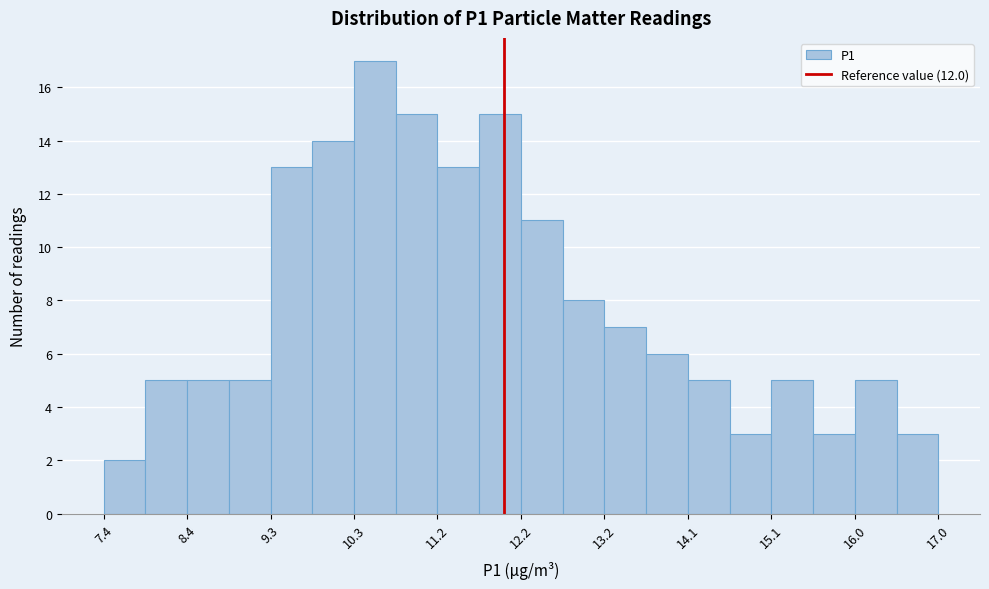

Reading left to right, transcribe this chart: for each bar, give the range it covers on the x-axis and its height. Neither the bar edges nor the heights are printed on the chart, so give them approximately, as read against the axes.

7.40 to 7.88: 2
7.88 to 8.36: 5
8.36 to 8.84: 5
8.84 to 9.32: 5
9.32 to 9.80: 13
9.80 to 10.28: 14
10.28 to 10.76: 17
10.76 to 11.24: 15
11.24 to 11.72: 13
11.72 to 12.20: 15
12.20 to 12.68: 11
12.68 to 13.16: 8
13.16 to 13.64: 7
13.64 to 14.12: 6
14.12 to 14.60: 5
14.60 to 15.08: 3
15.08 to 15.56: 5
15.56 to 16.04: 3
16.04 to 16.52: 5
16.52 to 17.00: 3